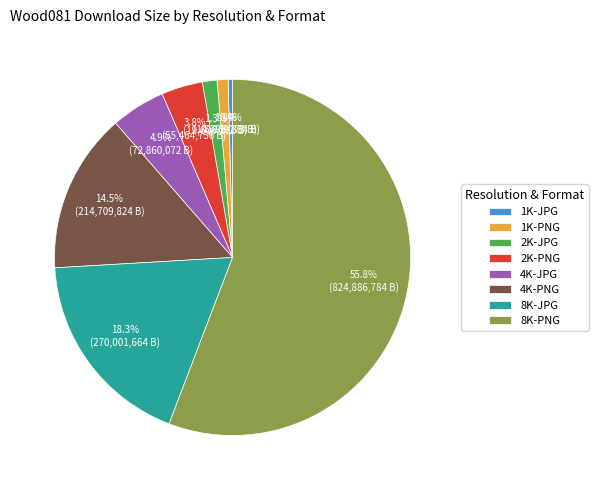

Do 1K-JPG and 4K-JPG together represent more than half of the pie?

No